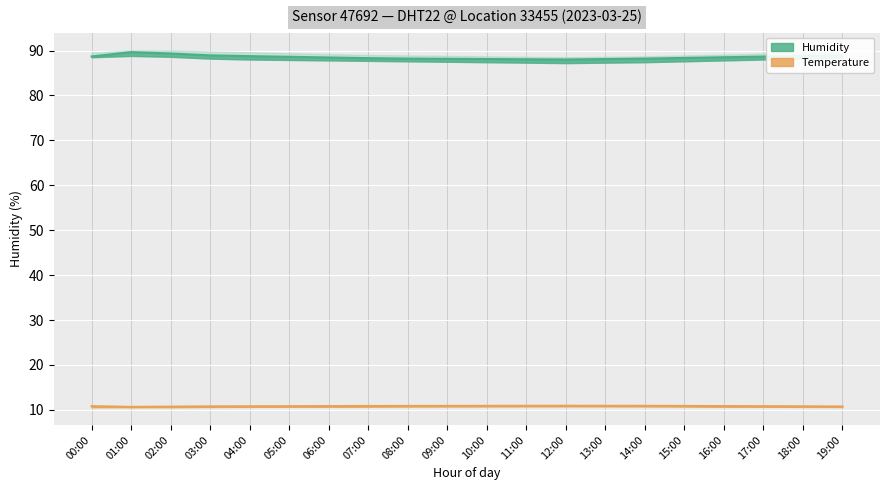

Reading left to right, extract all data points from this chart.

humidity_mean: 00:00=88.7	01:00=89.6	02:00=89.3	03:00=88.9	04:00=88.8	05:00=88.6	06:00=88.5	07:00=88.3	08:00=88.2	09:00=88.2	10:00=88.1	11:00=88.0	12:00=88.0	13:00=88.1	14:00=88.2	15:00=88.3	16:00=88.5	17:00=88.7	18:00=88.8	19:00=88.9
humidity_upper: 00:00=89.5	01:00=90.0	02:00=90.0	03:00=89.8	04:00=89.6	05:00=89.4	06:00=89.2	07:00=89.0	08:00=88.9	09:00=88.8	10:00=88.7	11:00=88.6	12:00=88.5	13:00=88.6	14:00=88.7	15:00=88.9	16:00=89.1	17:00=89.3	18:00=89.5	19:00=89.7
humidity_lower: 00:00=88.5	01:00=88.8	02:00=88.6	03:00=88.2	04:00=88.0	05:00=87.9	06:00=87.8	07:00=87.7	08:00=87.6	09:00=87.5	10:00=87.4	11:00=87.3	12:00=87.2	13:00=87.3	14:00=87.4	15:00=87.6	16:00=87.8	17:00=88.0	18:00=88.2	19:00=88.4
temperature_mean: 00:00=10.8	01:00=10.7	02:00=10.7	03:00=10.8	04:00=10.8	05:00=10.8	06:00=10.8	07:00=10.9	08:00=10.9	09:00=10.9	10:00=10.9	11:00=10.9	12:00=10.9	13:00=10.9	14:00=10.9	15:00=10.9	16:00=10.8	17:00=10.8	18:00=10.8	19:00=10.8
temperature_upper: 00:00=10.9	01:00=10.8	02:00=10.8	03:00=10.9	04:00=10.9	05:00=10.9	06:00=11.0	07:00=11.0	08:00=11.0	09:00=11.0	10:00=11.0	11:00=11.0	12:00=11.0	13:00=11.0	14:00=11.0	15:00=11.0	16:00=10.9	17:00=10.9	18:00=10.9	19:00=10.8
temperature_lower: 00:00=10.6	01:00=10.6	02:00=10.6	03:00=10.7	04:00=10.7	05:00=10.7	06:00=10.7	07:00=10.7	08:00=10.8	09:00=10.8	10:00=10.8	11:00=10.8	12:00=10.8	13:00=10.8	14:00=10.8	15:00=10.8	16:00=10.7	17:00=10.7	18:00=10.7	19:00=10.6